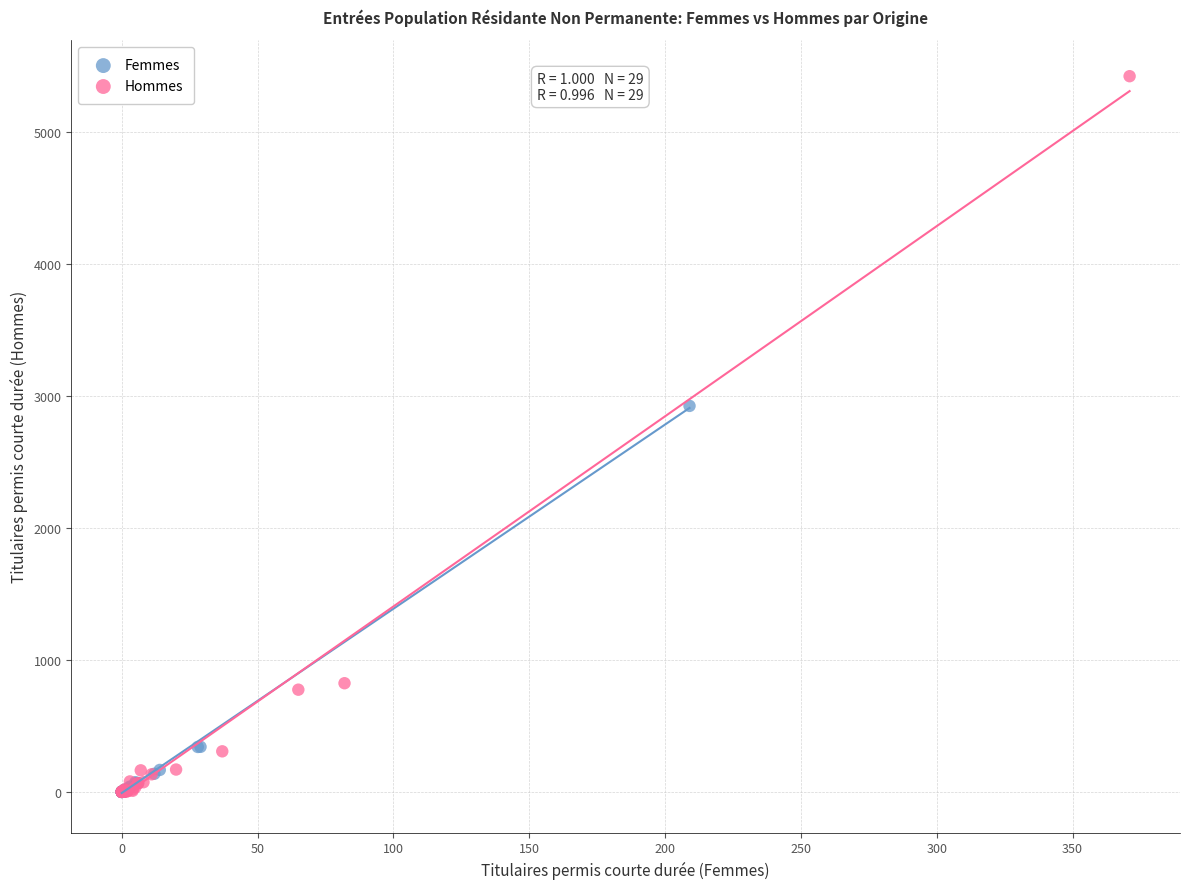

Which series contains the highest Y value?

Hommes